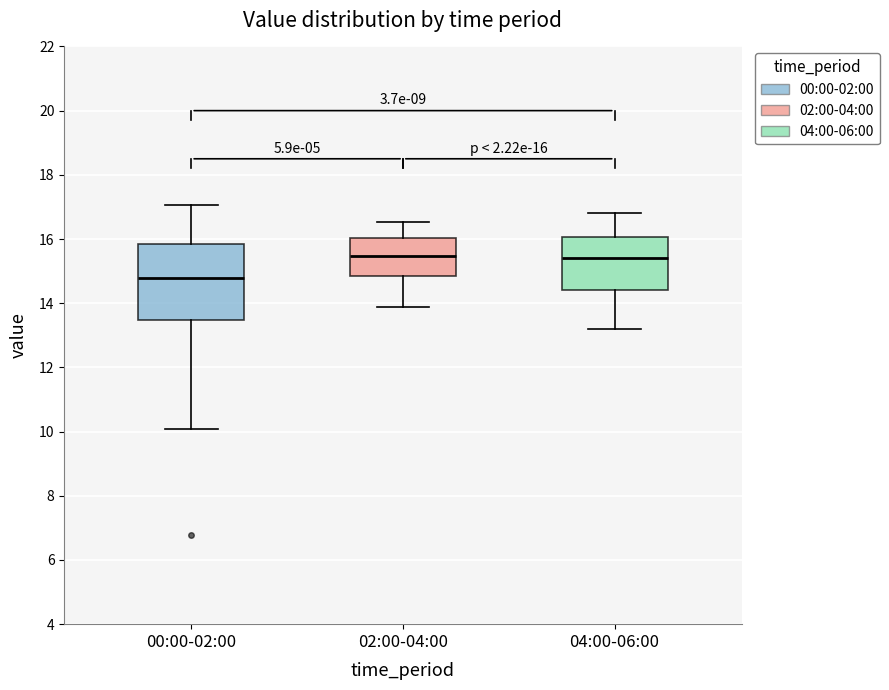

Which box's median line is the lowest?

00:00-02:00